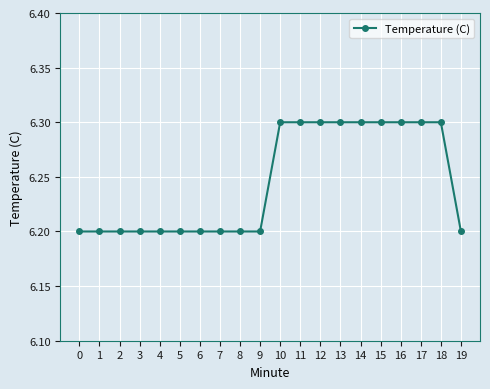

What is the value of the 6th point from the left?

6.2